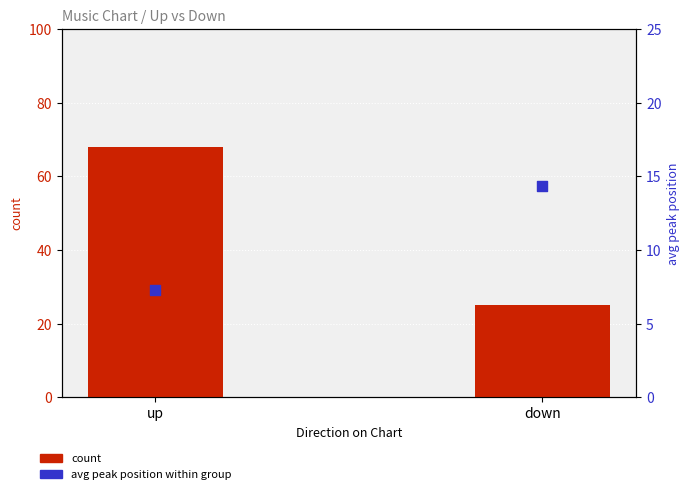

At which category is the sum across all series the highest?

up